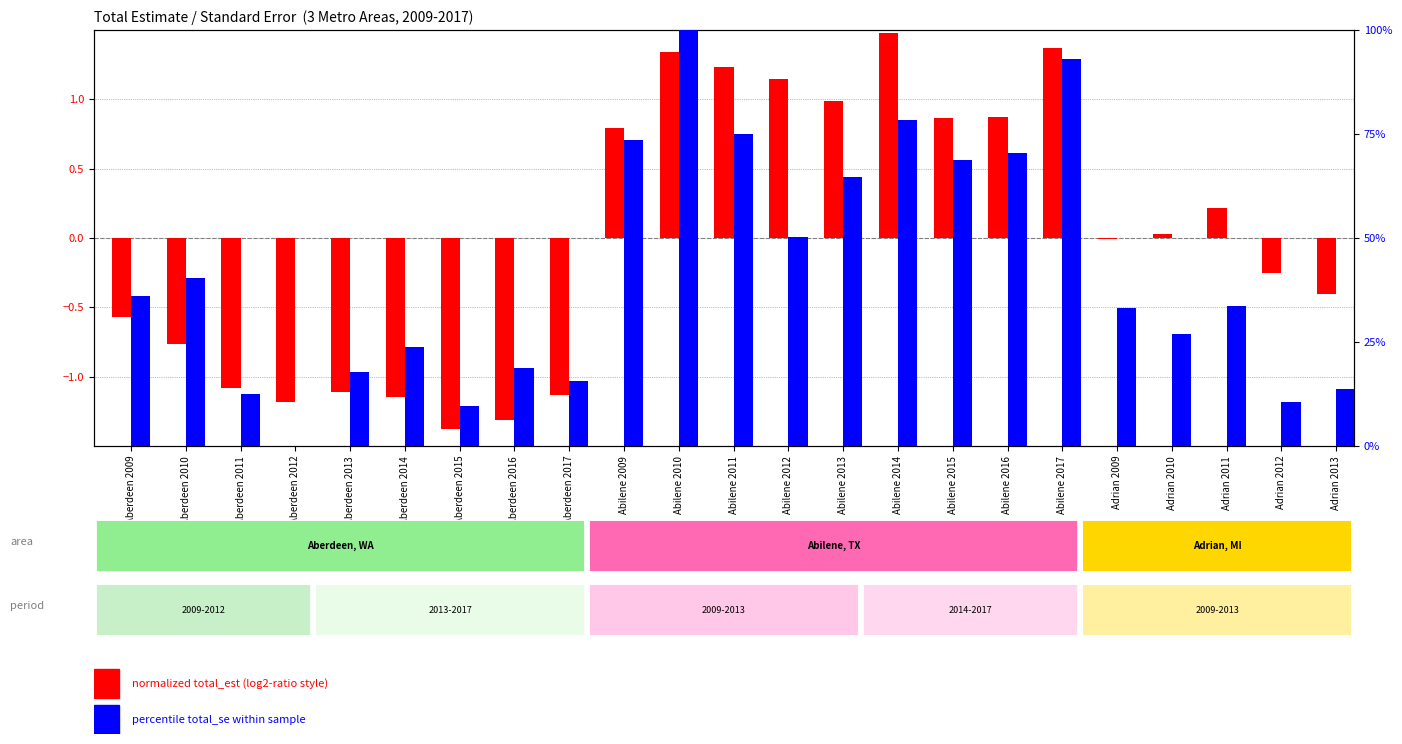

What are all the series names shown in the legend?

normalized total_est, percentile total_se